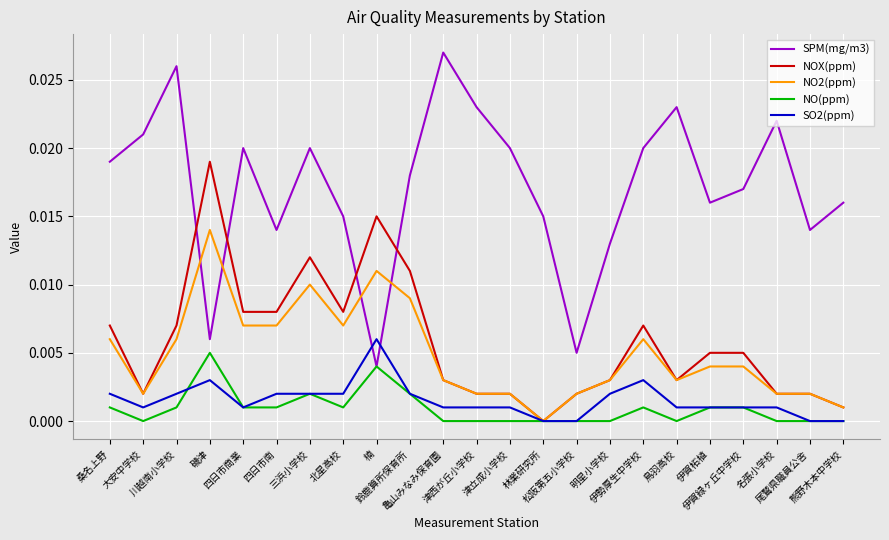

Does the chart have visible grid lines?

Yes